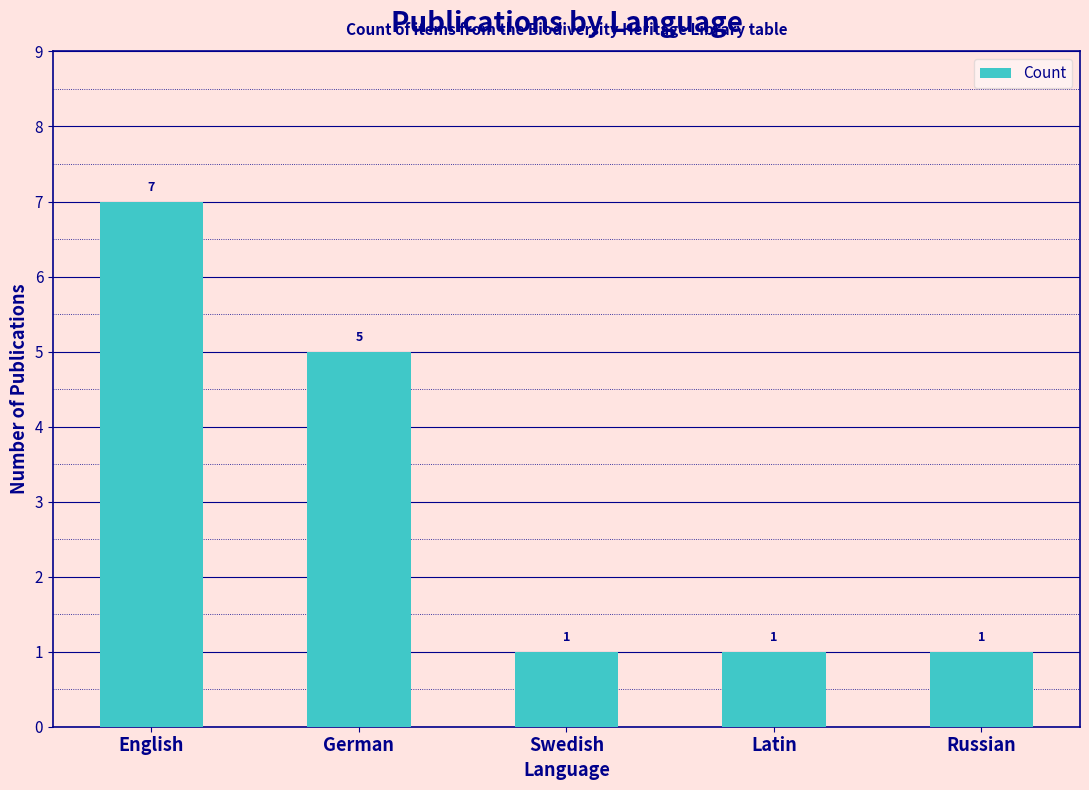

Reading left to right, extract all data points from this chart.

English=7	German=5	Swedish=1	Latin=1	Russian=1